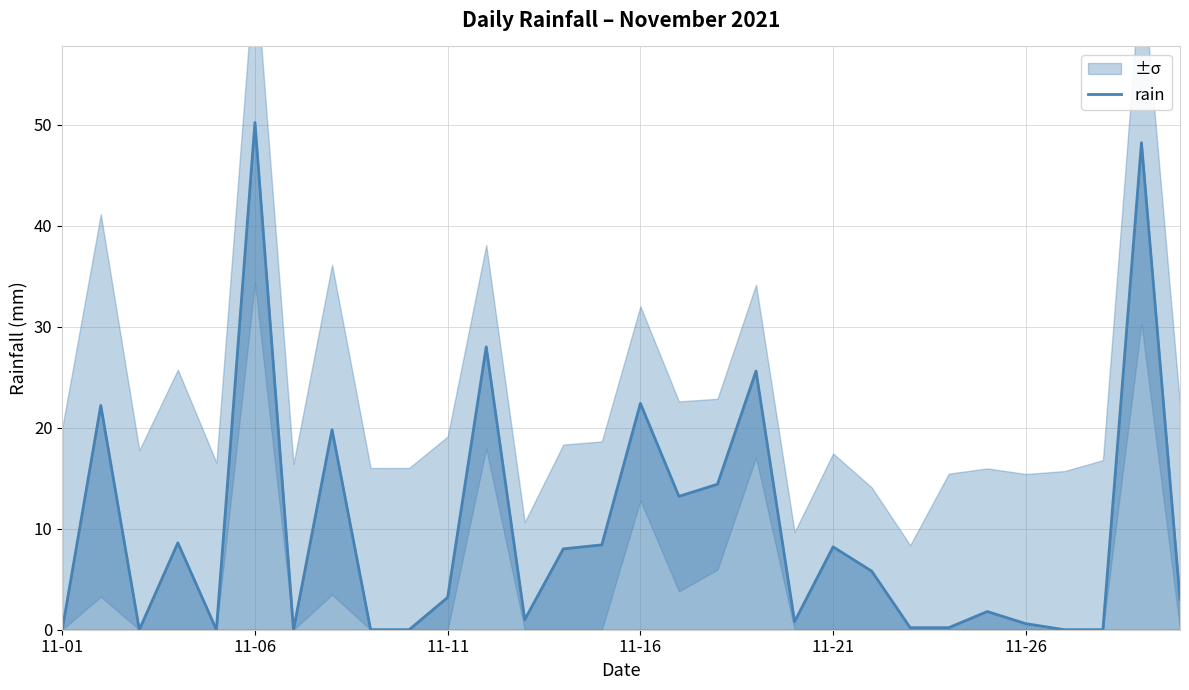

Which label corresponds to the smallest value in the chart?

11-01